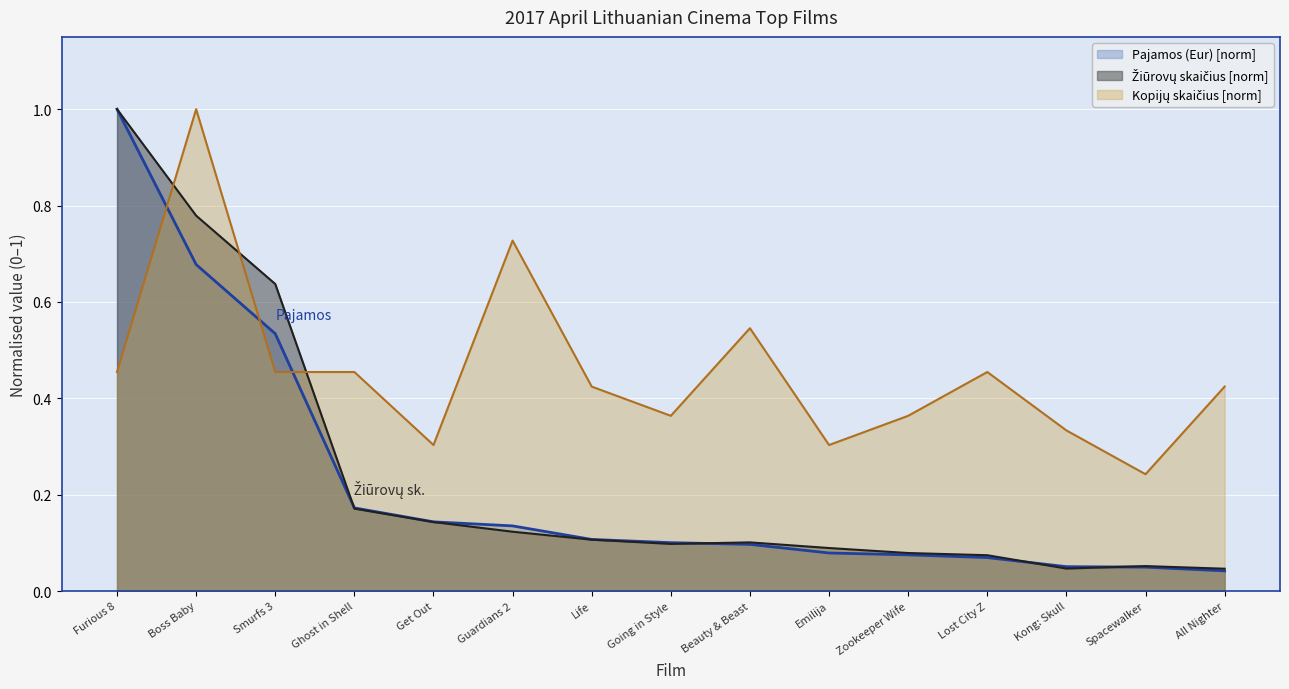

Rank the series at Smurfs 3 from lowest to highest value.

Kopijų skaičius, Pajamos (Eur), Žiūrovų skaičius